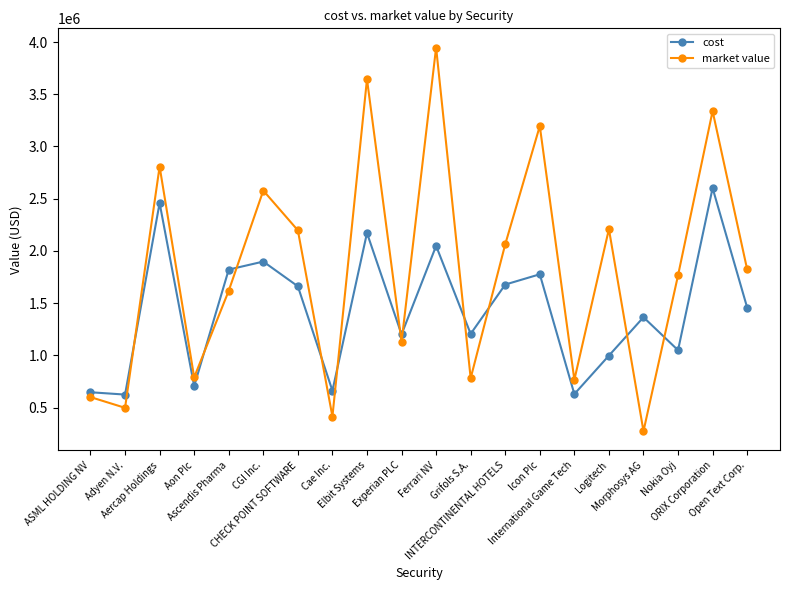

True or false: cost has a value of 2389498.0 at Icon Plc.

False